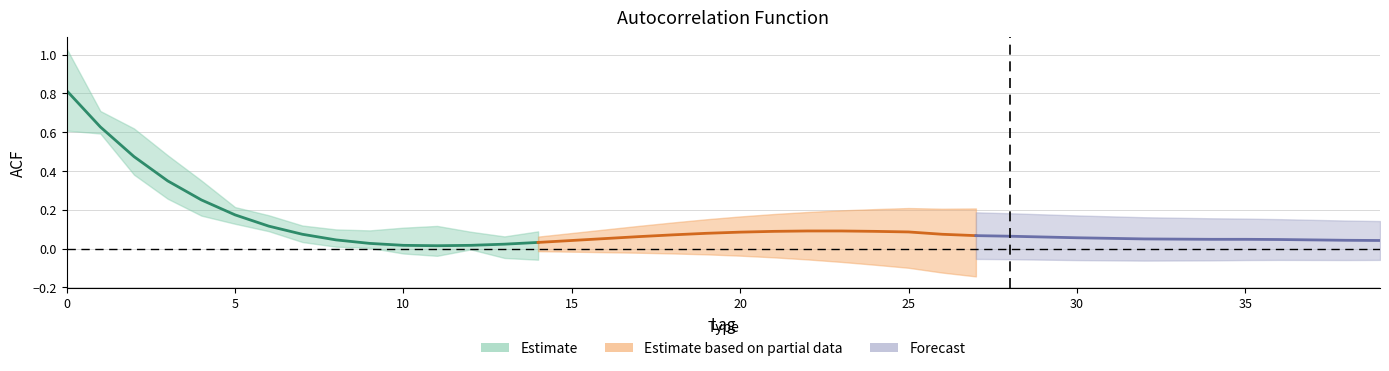

What is the sum of all acf_li values?

4.3